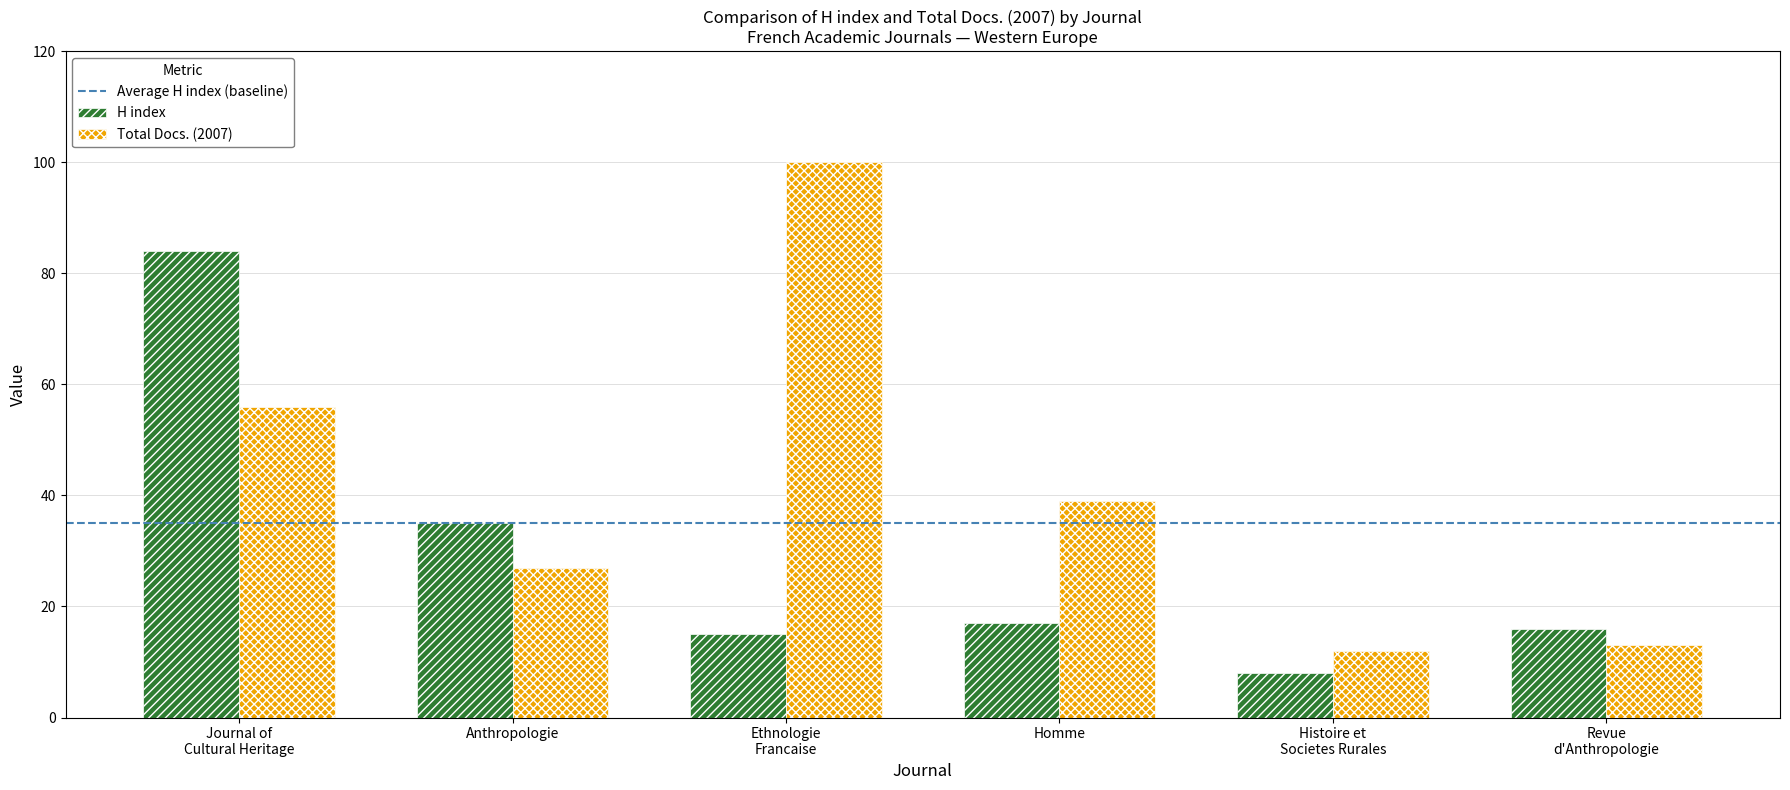

Reading left to right, what are all the values shown in this chart?

H index: 84	35	15	17	8	16
Total Docs. (2007): 56	27	100	39	12	13